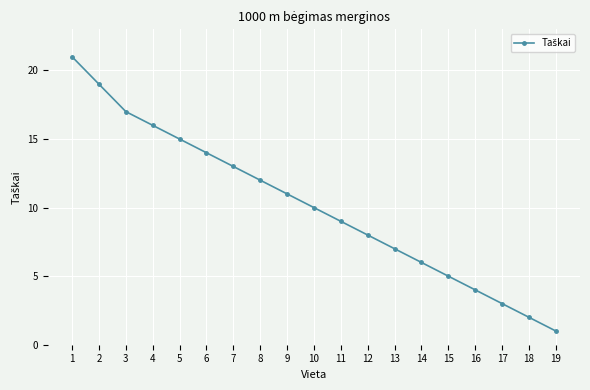

How many distinct data groups are displayed?

1